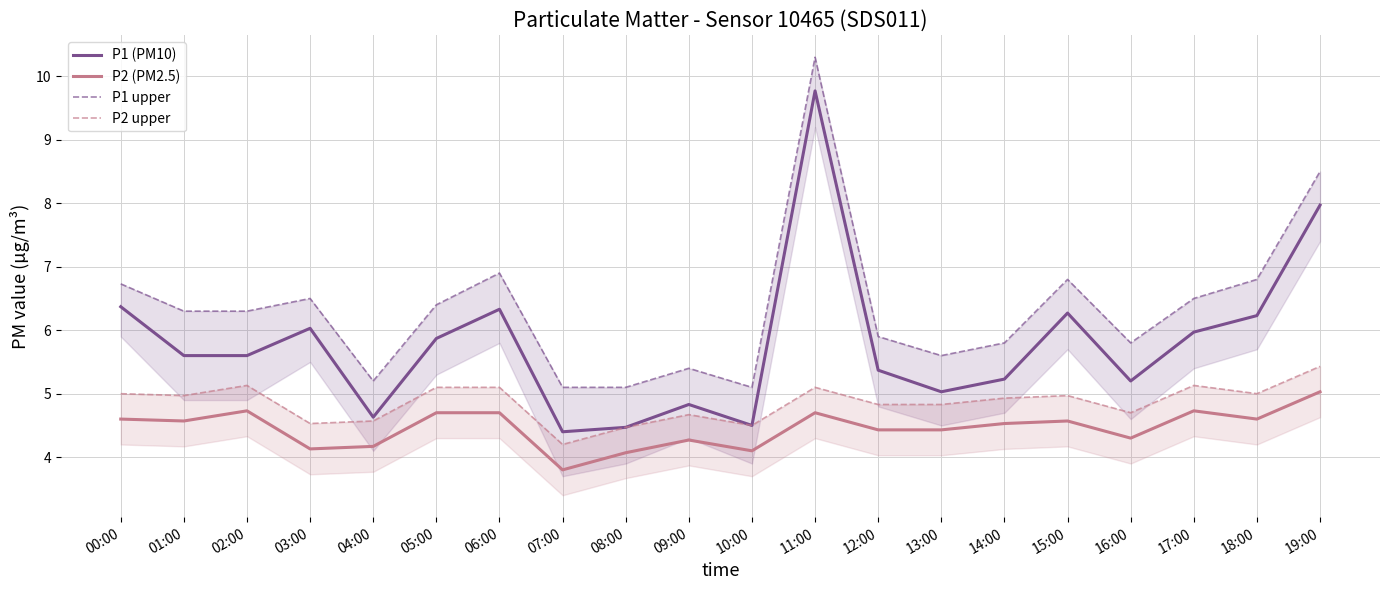

What is the label of the 14th point from the right?

06:00